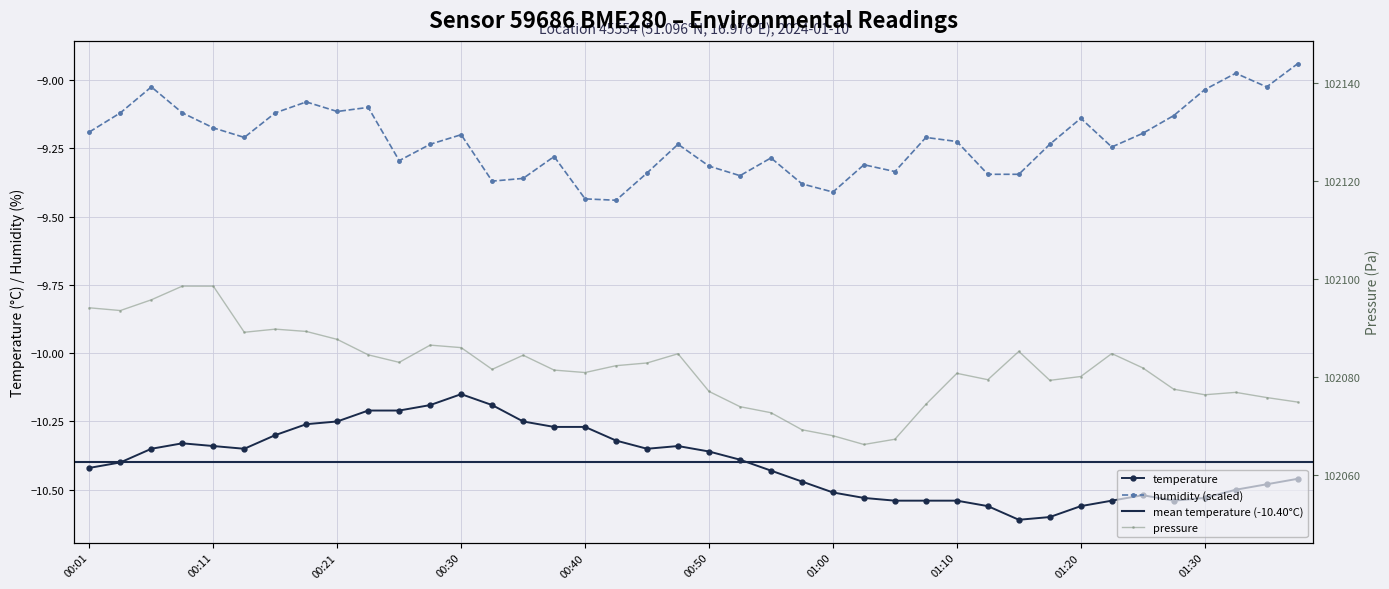

True or false: humidity has a value of -13.1 at 01:35.

False